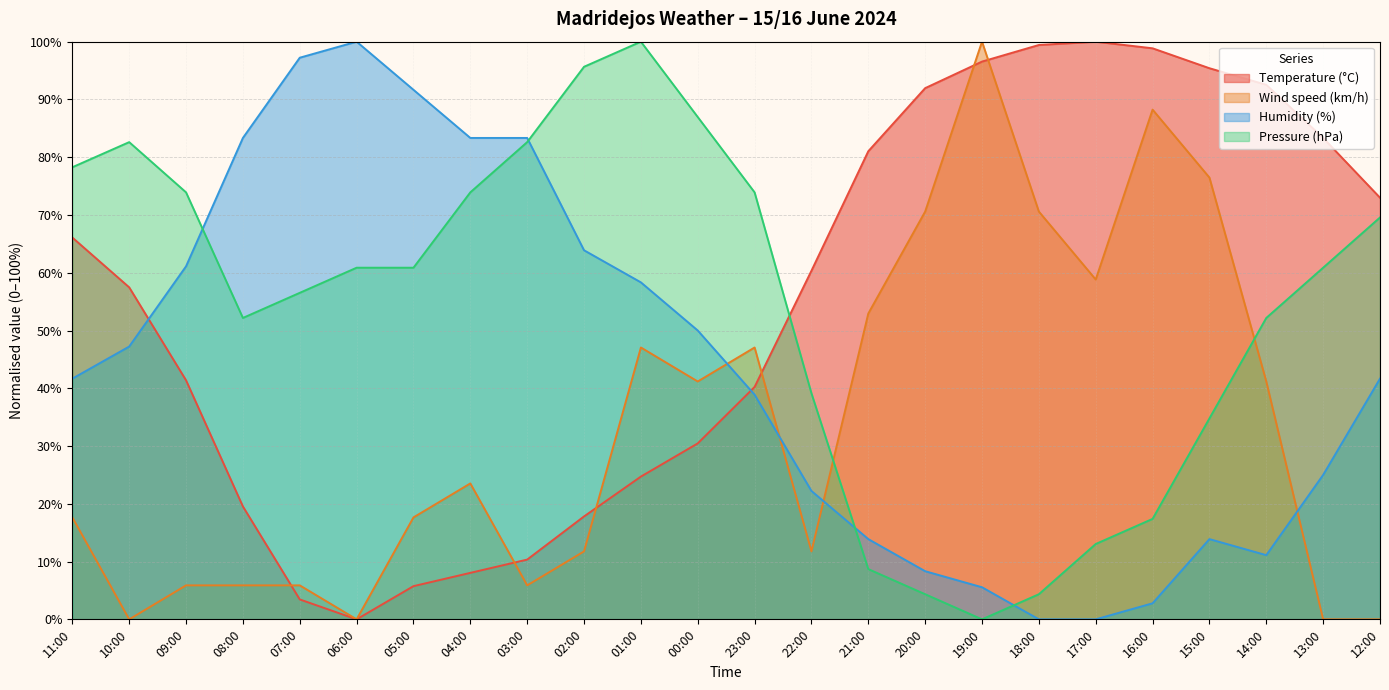

Is it true that Pressure (hPa) equals 17.4 at 16:00?

True